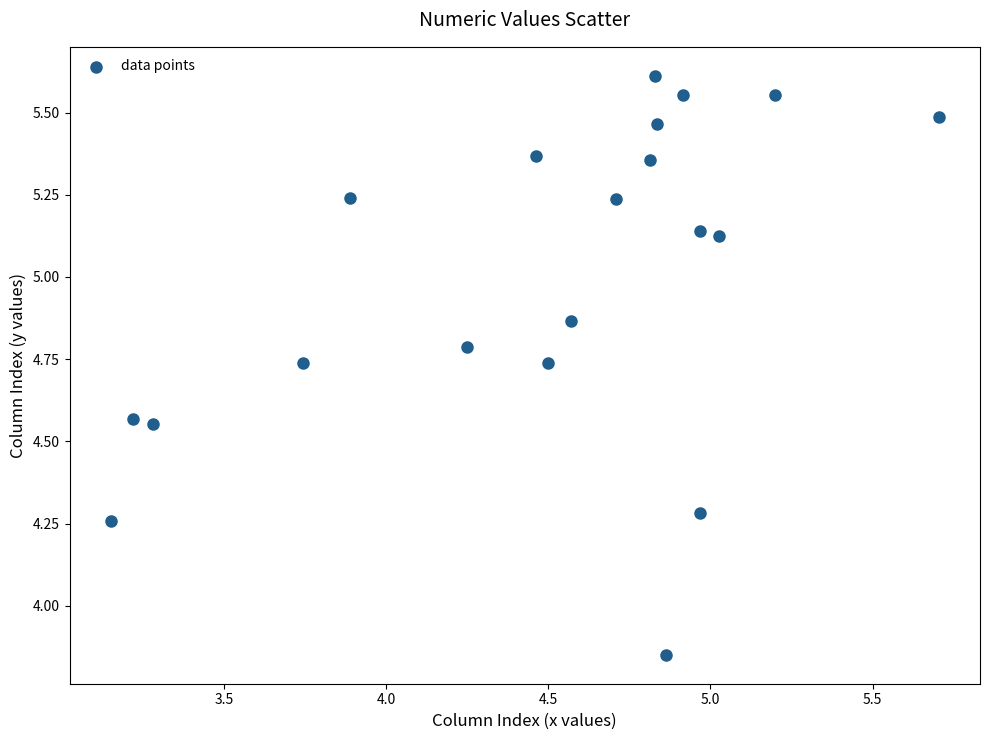

What is the range of X values (max minus min)?

2.6